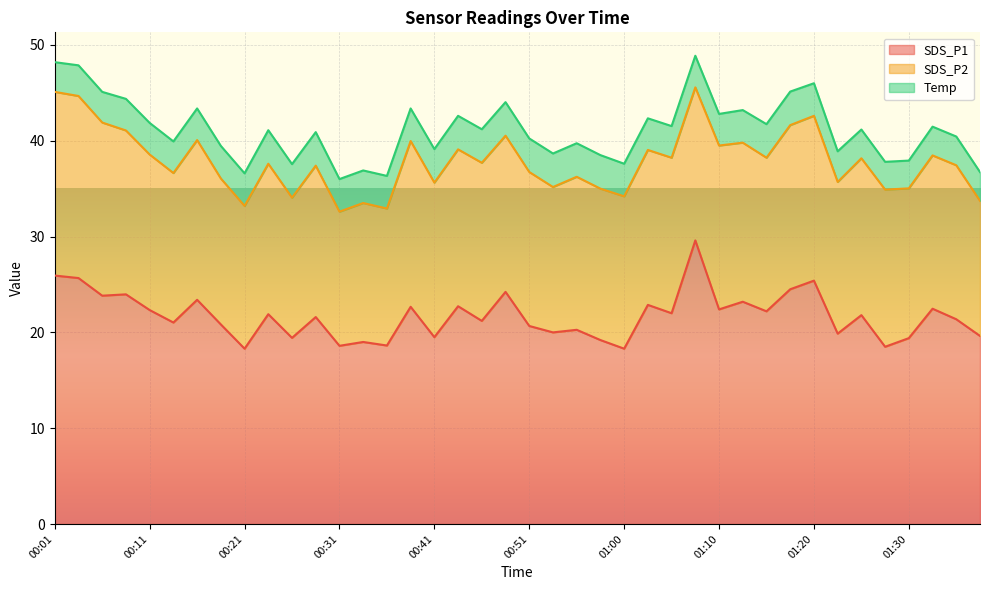

In SDS_P1, how many points are lower than both neighbors (excluding endpoints)?

15